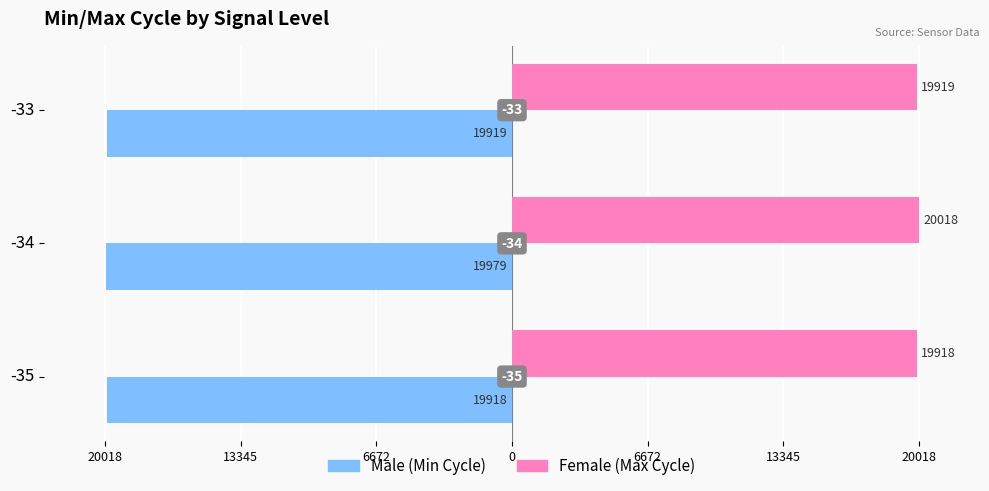

Count the number of data series in this chart.

2